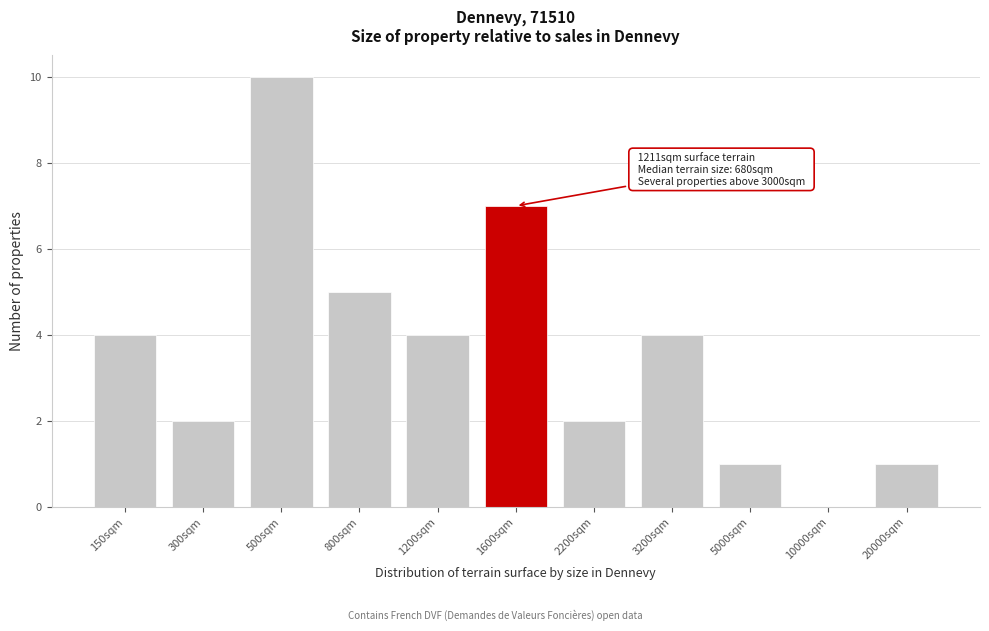

Reading right to left, transcribe all the data shown in this chart.

20000sqm=1	10000sqm=0	5000sqm=1	3200sqm=4	2200sqm=2	1600sqm=7	1200sqm=4	800sqm=5	500sqm=10	300sqm=2	150sqm=4